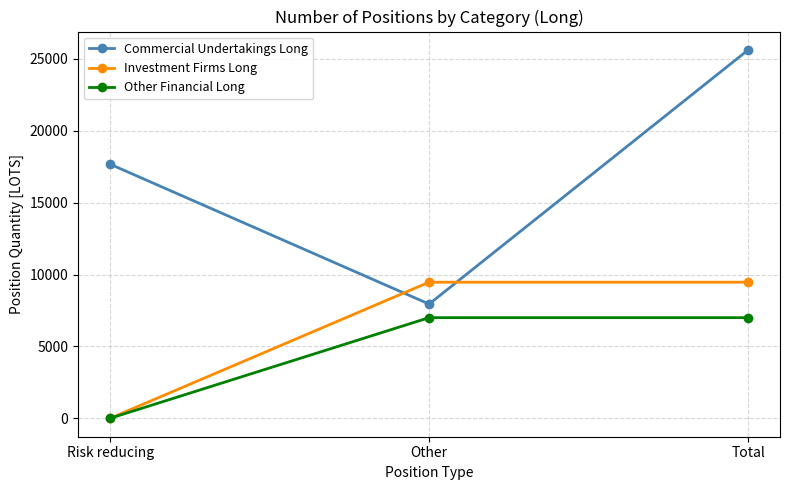

The value of Investment Firms Long at Total is 5203.5. True or false?

False